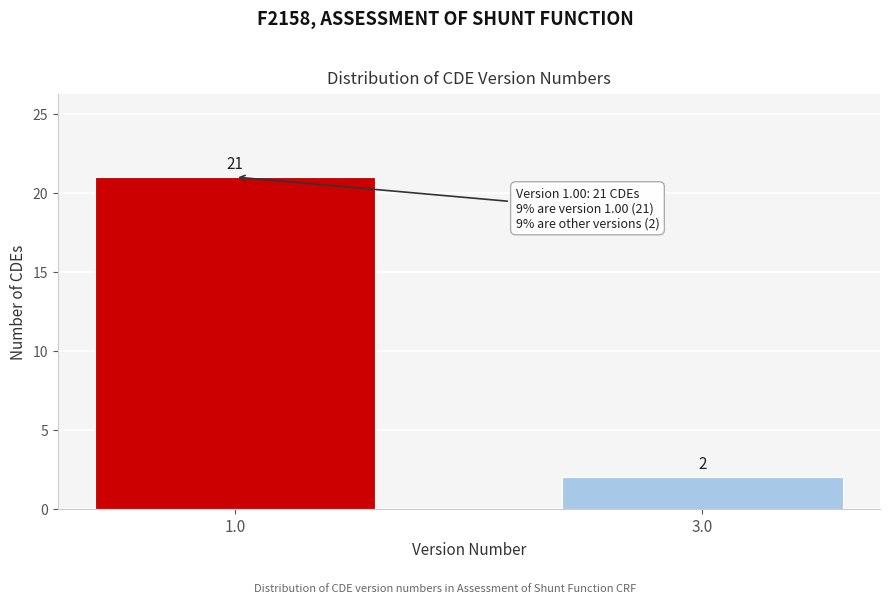

Reading right to left, extract all data points from this chart.

3.0=2	1.0=21